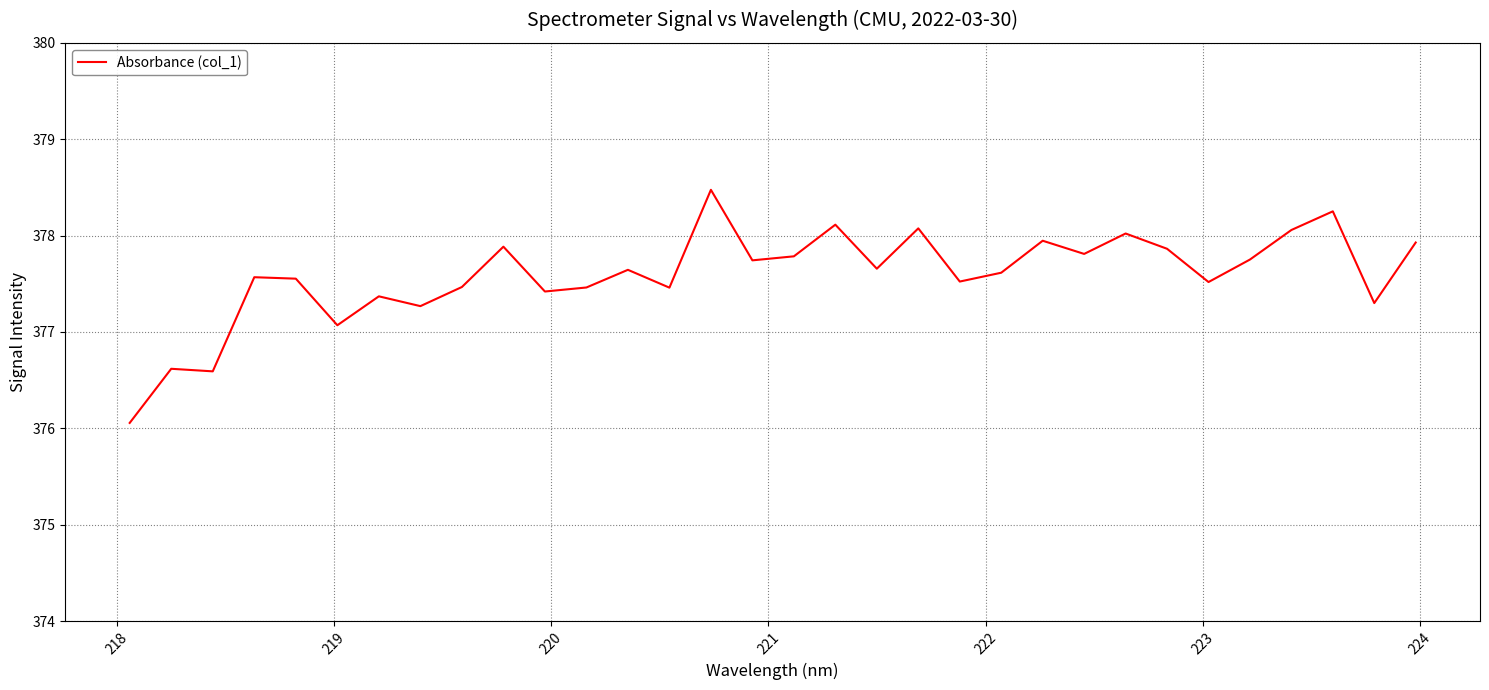

What is the difference between the maximum and minimum values?

2.4